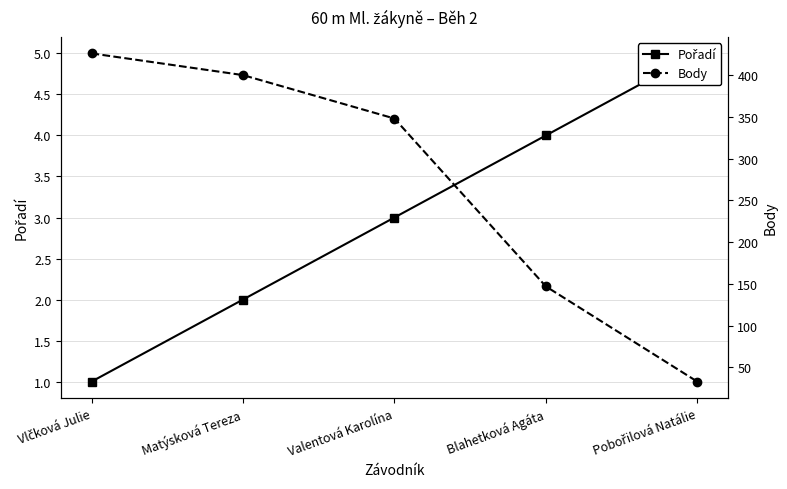

Is the value of Pořadí at Matýsková Tereza greater than the value of Body at Blahetková Agáta?

No